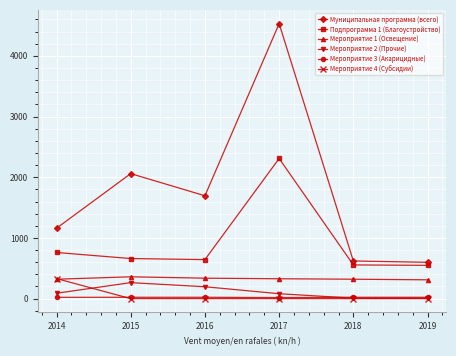

The Мероприятие 3 (Акарицидные) series shows 22.4 at 2015. True or false?

True